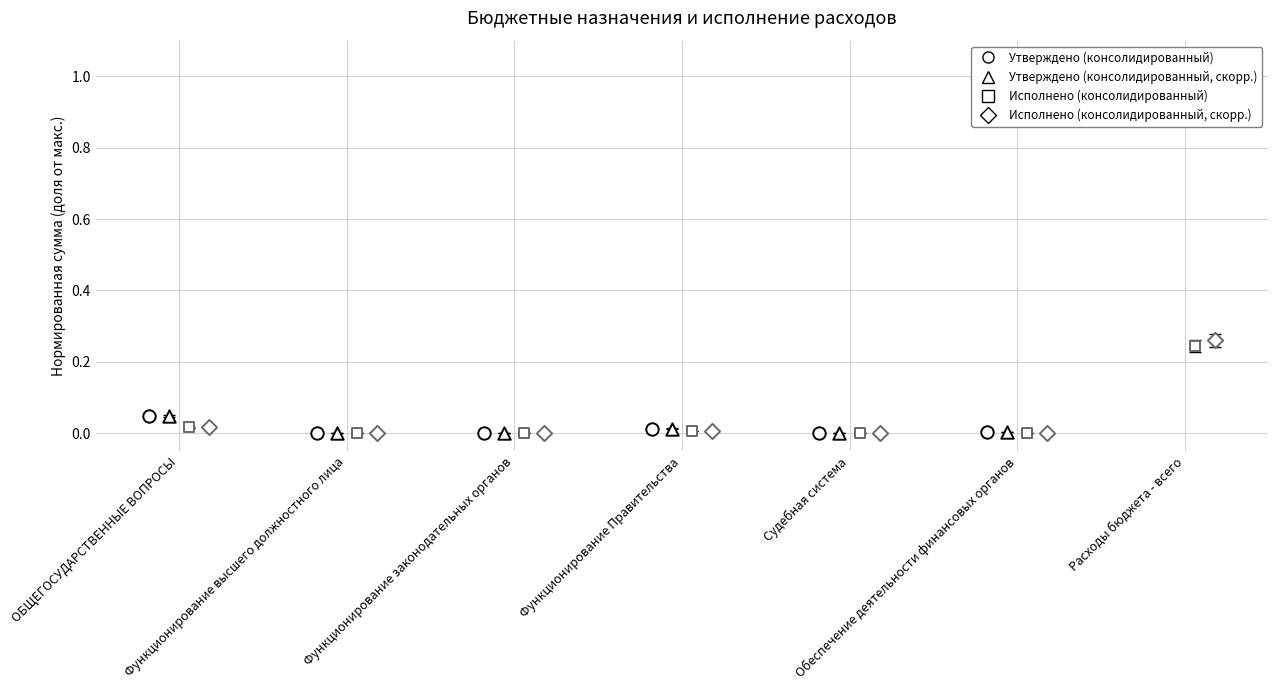

At how many categories does at least one series exceed 0?

7